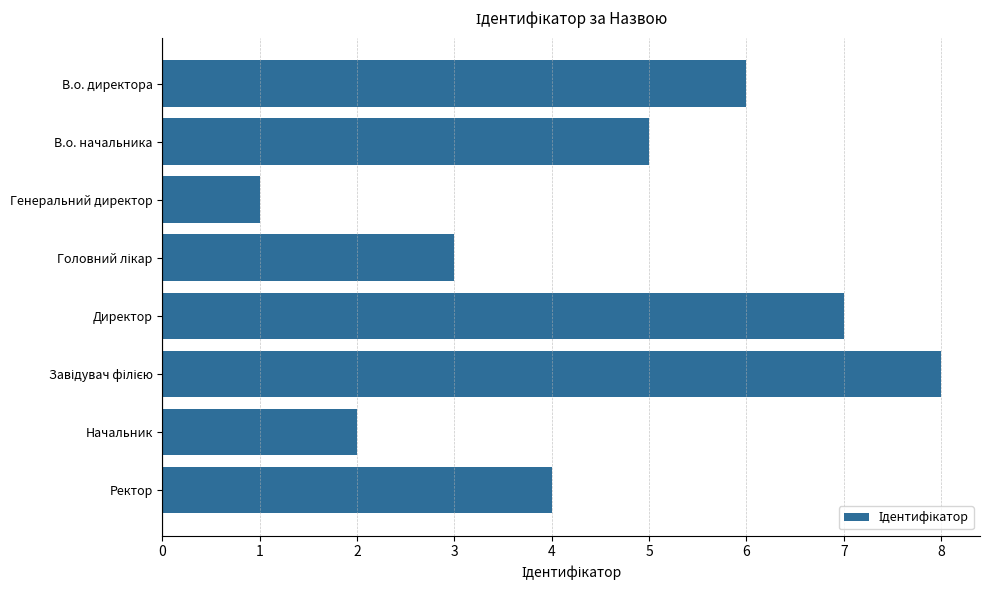

What is the greatest value displayed?

8